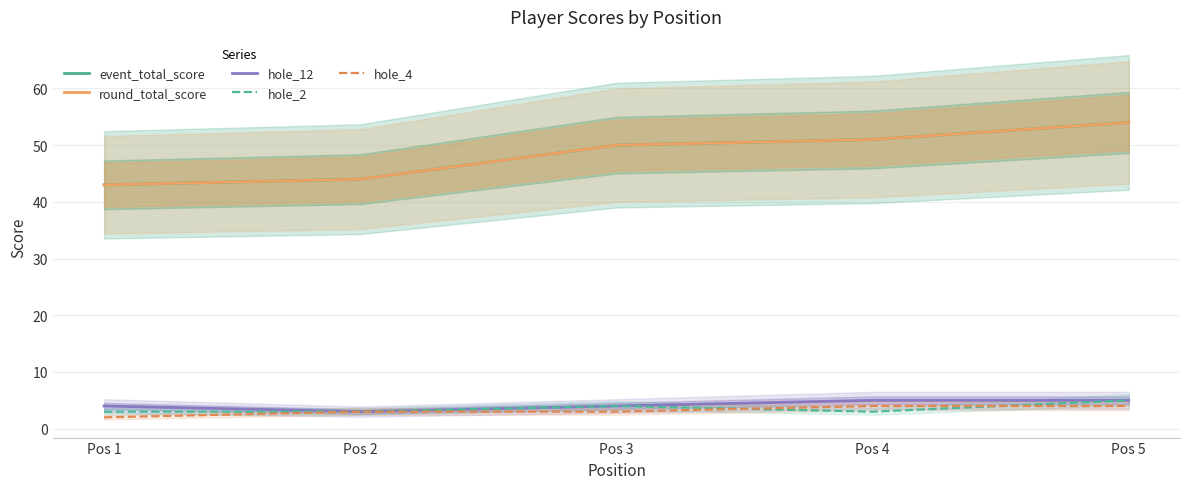

At which category is the sum across all series the highest?

Pos 5